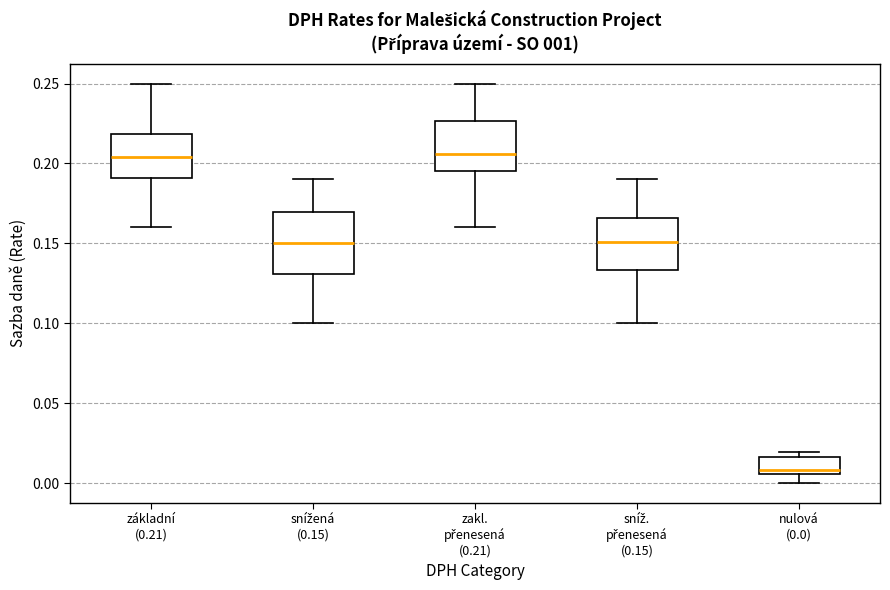

Which box is the tallest, from its lower edge to its upper edge?

snížená (0.15)